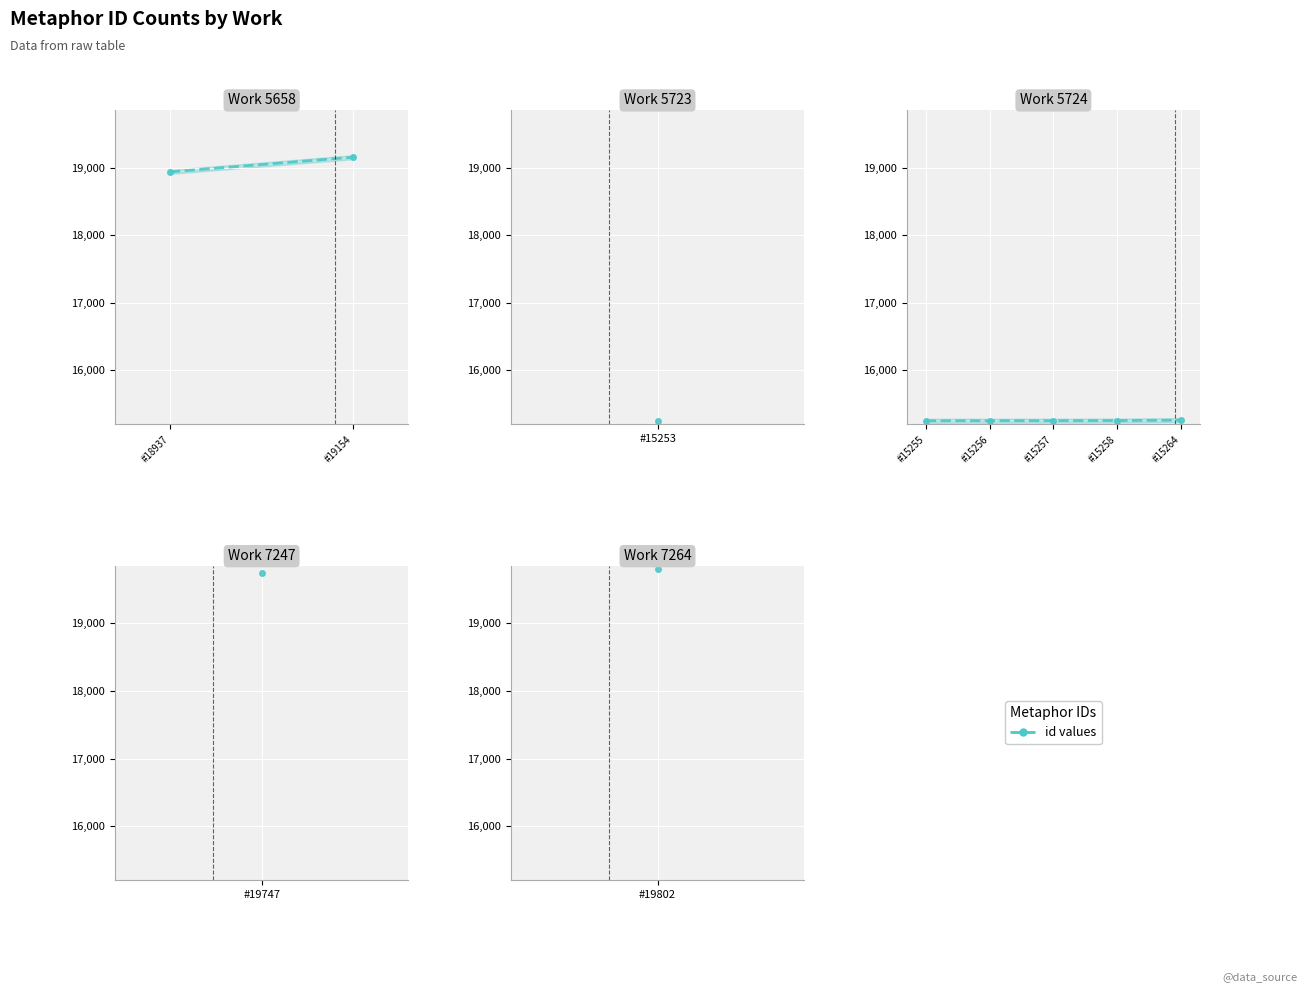

What is the ratio of the value at #15258 to the value at #15257?

1.0